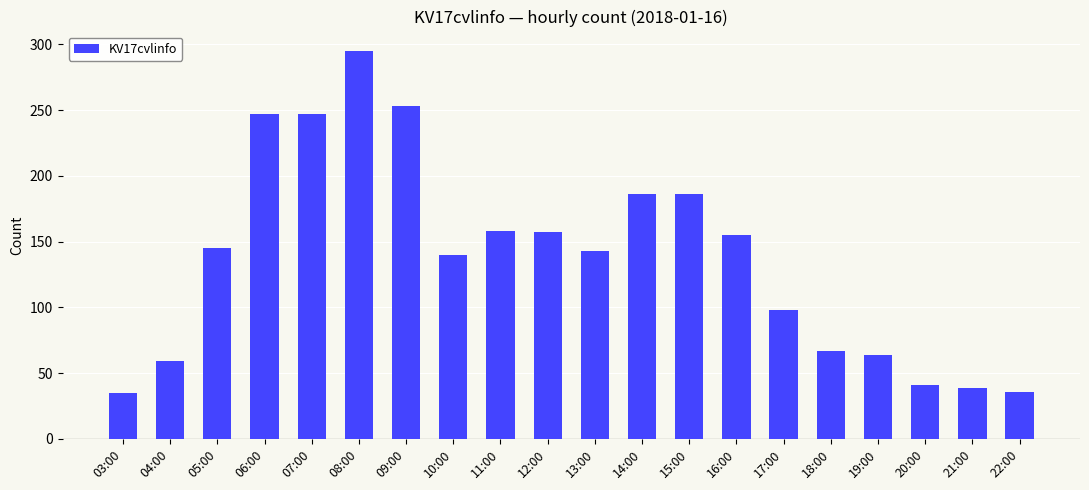

What is the maximum value shown in the chart?

295